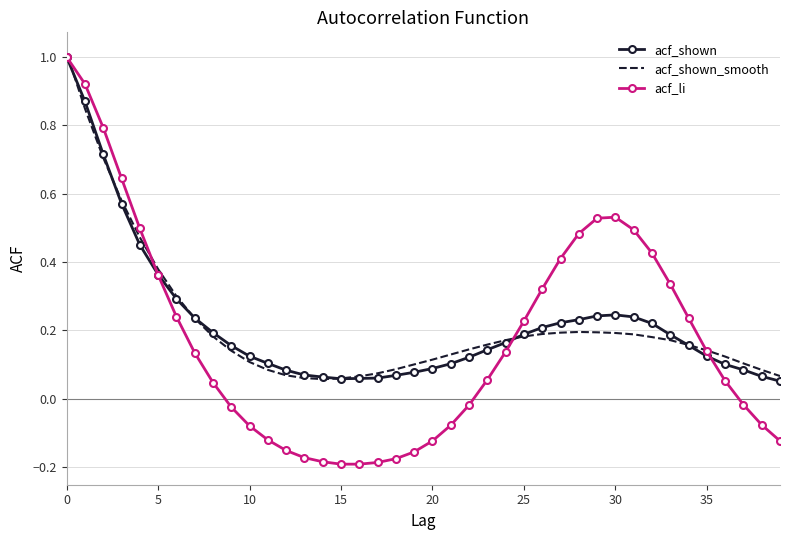

Which series has the largest range (max minus min)?

acf_li